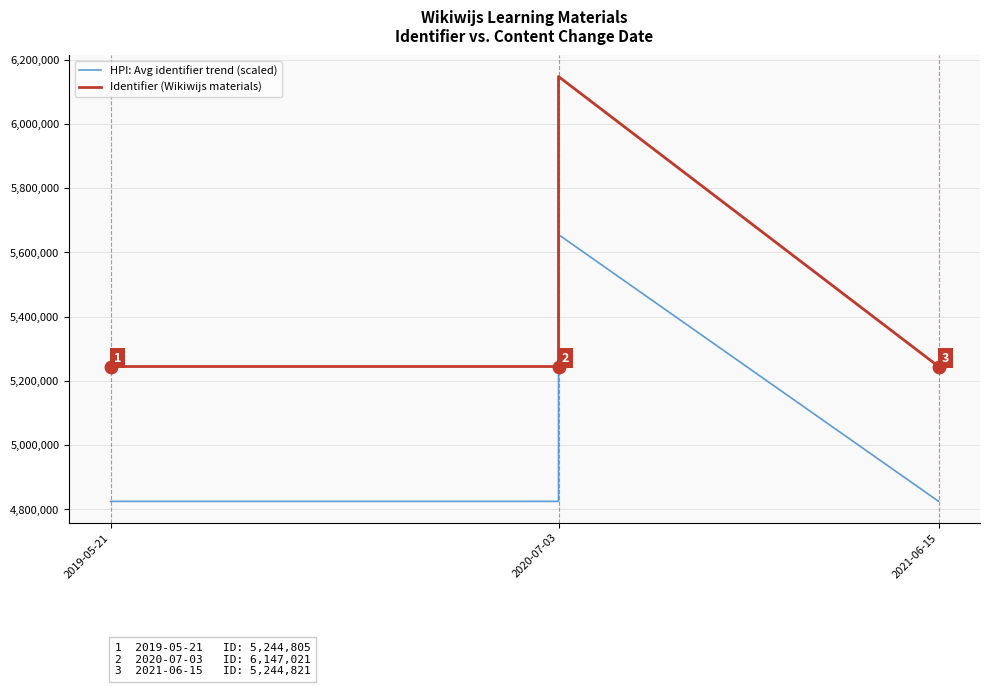

Which series has the largest range (max minus min)?

Identifier (Wikiwijs materials)